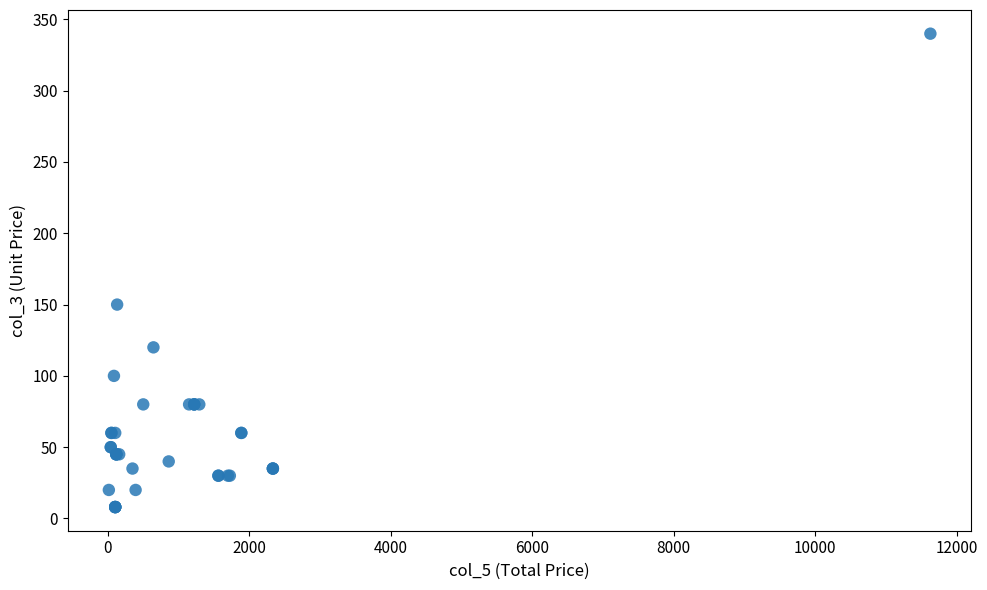

What Y value in the scatter plot is closest to 174?

150